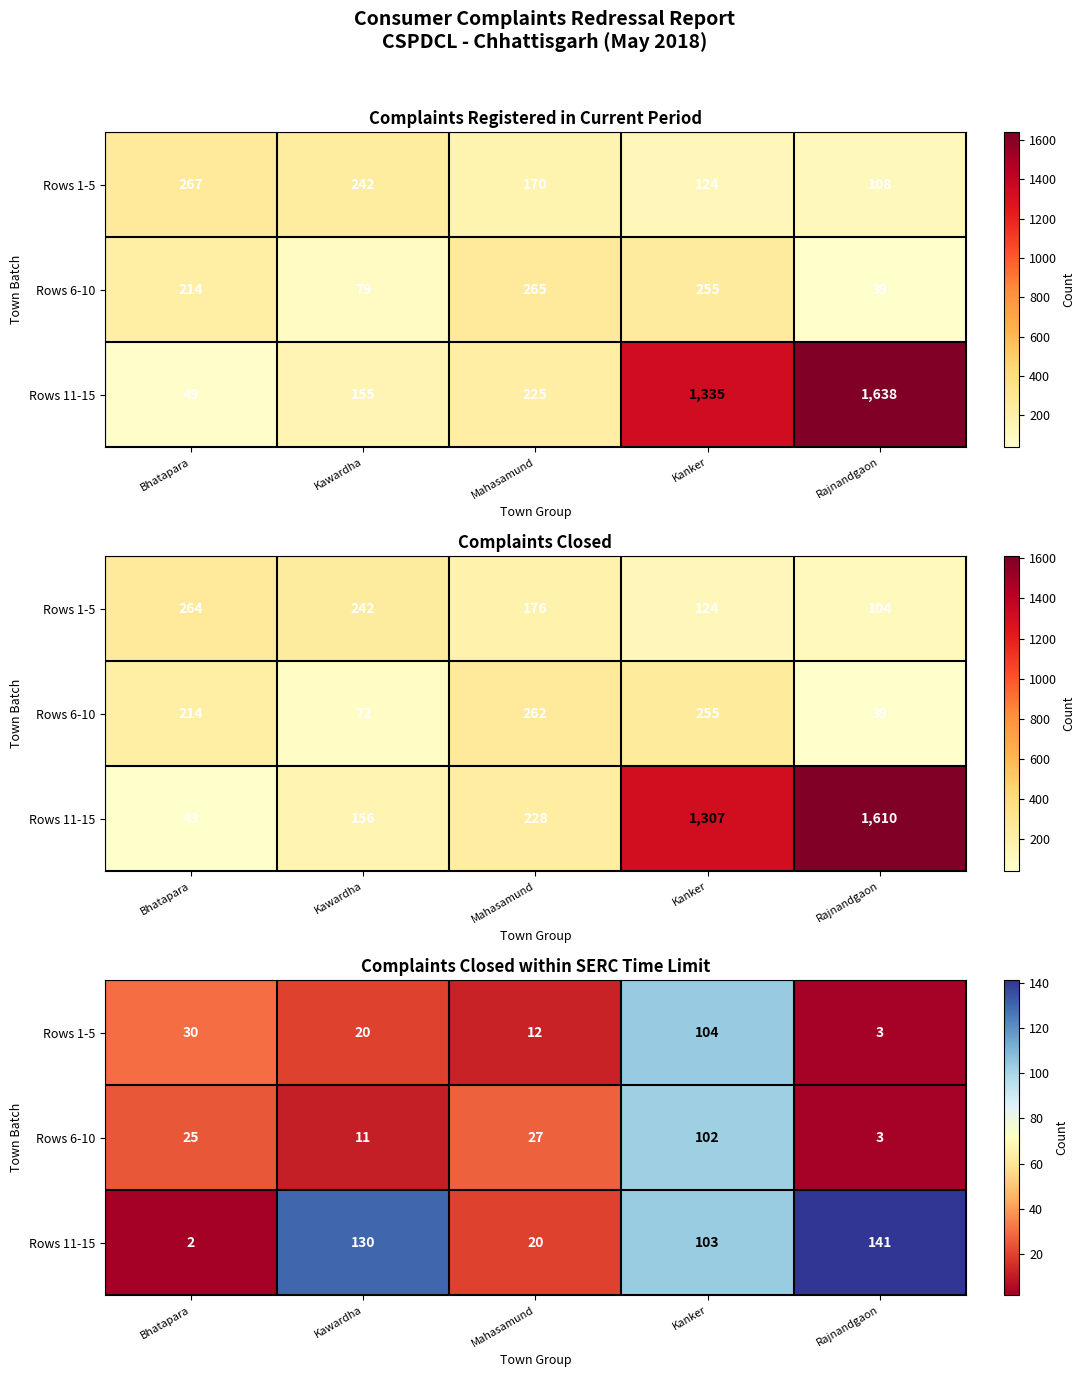

Rank the categories by Rows 6-10 value from lowest to highest.

Rajnandgaon, Kawardha, Bhatapara, Mahasamund, Kanker